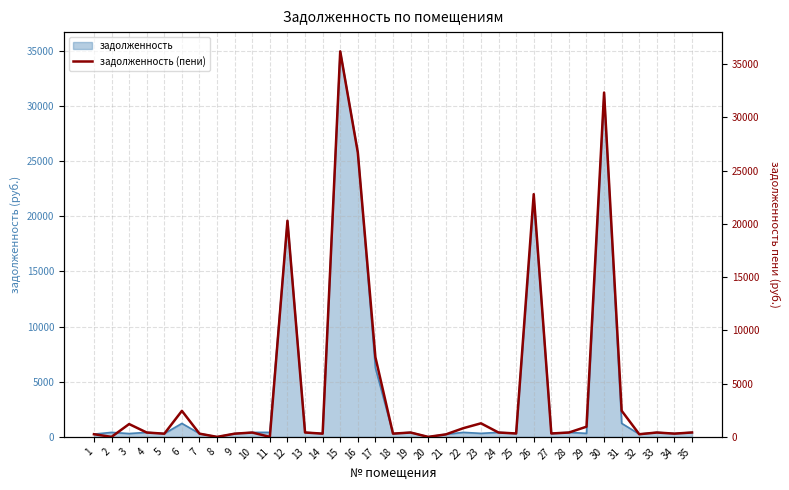

How many points are lower than both their immediate neighbors (excluding endpoints)?

11